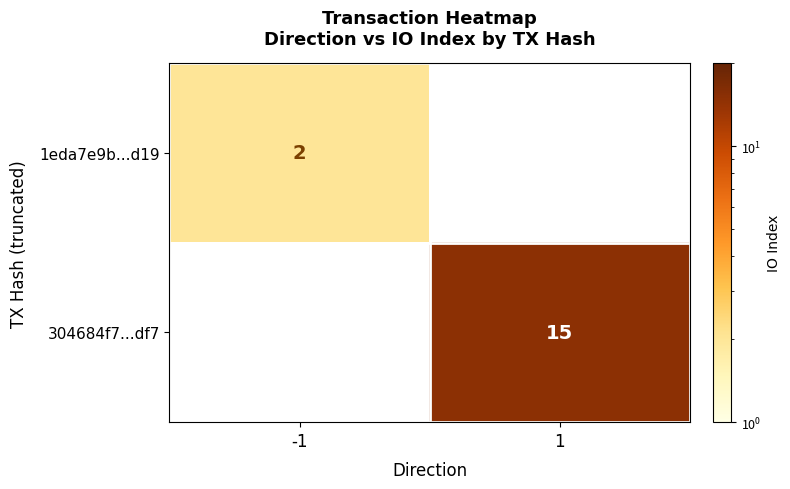

The 304684f7...df7 series shows 5 at 1. True or false?

False